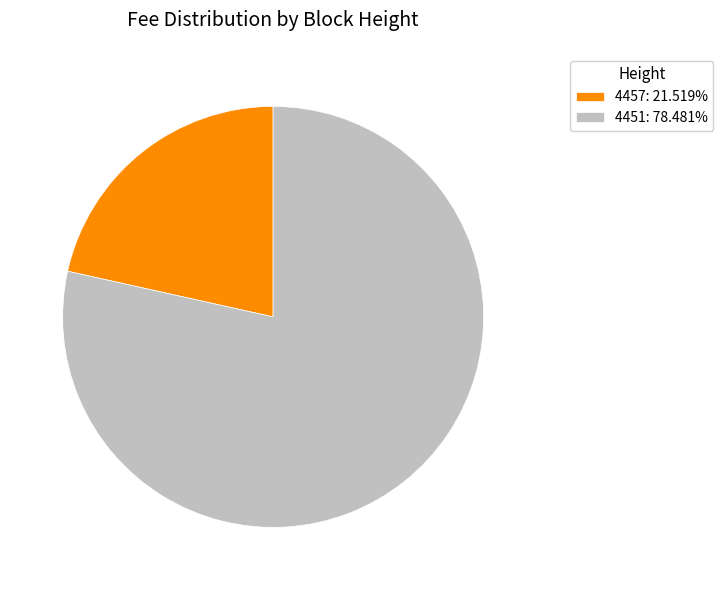

What is the ratio of the value at 4457: 21.519% to the value at 4451: 78.481%?

0.3